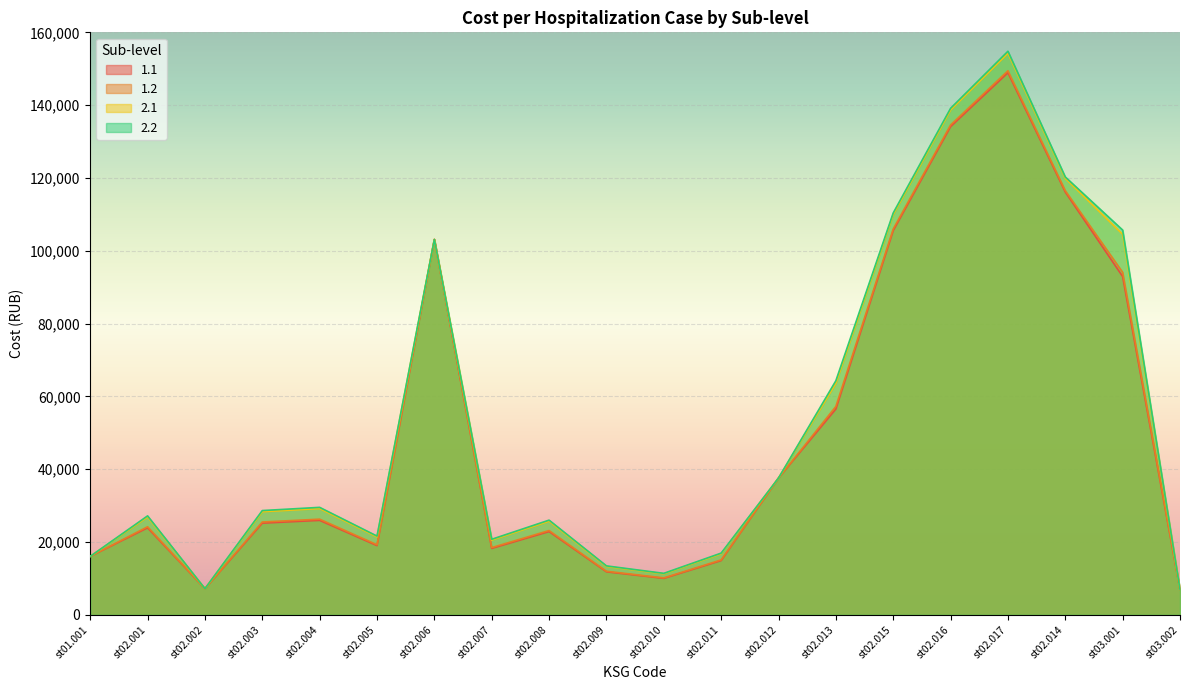

What is the label of the 10th point from the left?

st02.009